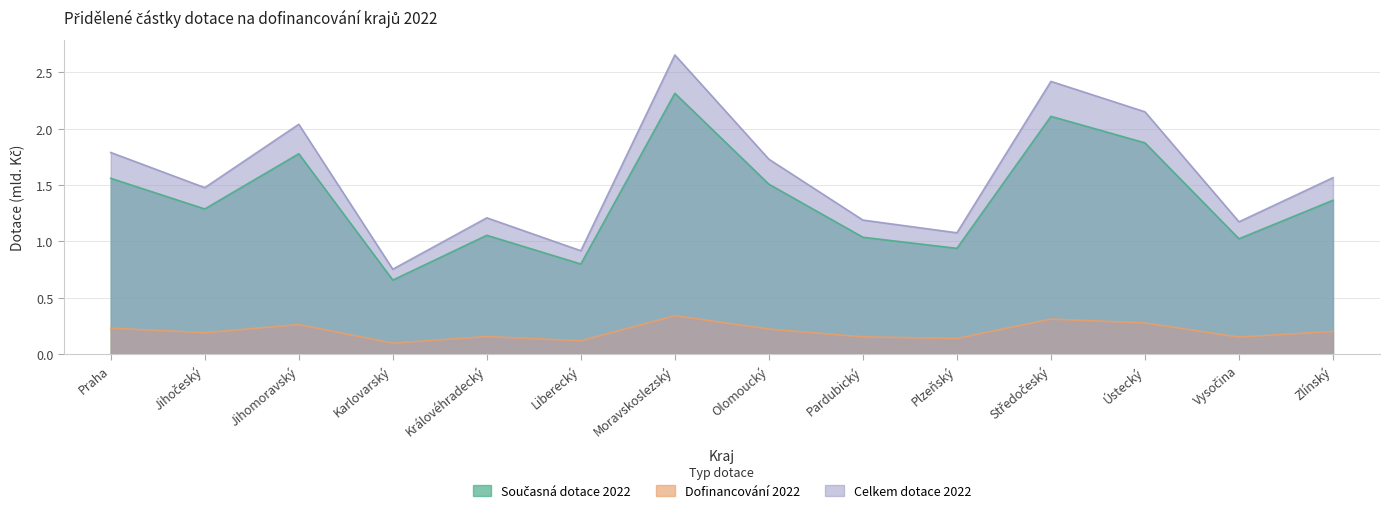

What is the label of the 1st point from the right?

Zlínský